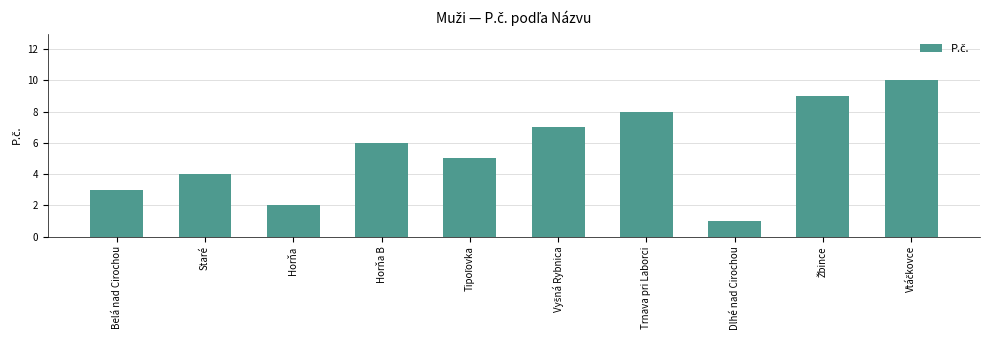

What position from the right is Horňa?

8